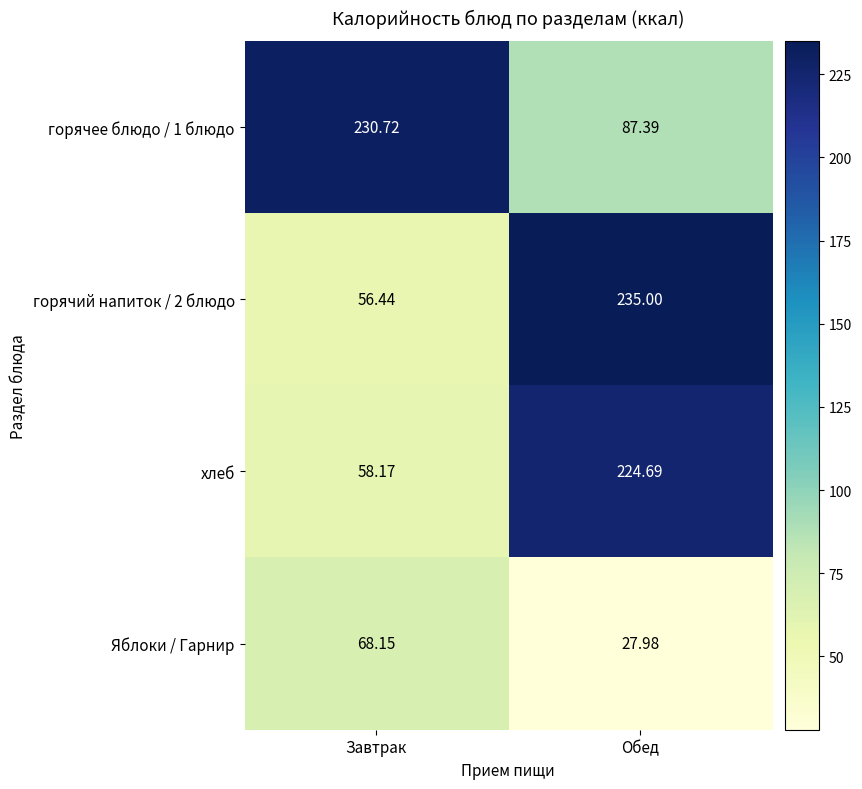

At how many categories does at least one series exceed 207?

2